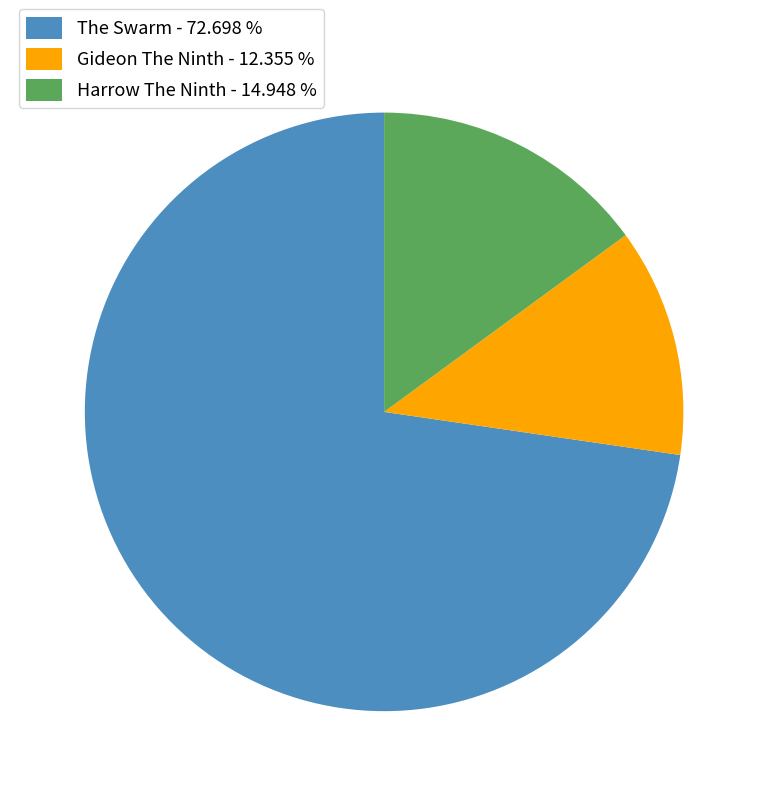

Between Harrow The Ninth - 14.948 % and Gideon The Ninth - 12.355 %, which is larger?

Harrow The Ninth - 14.948 %